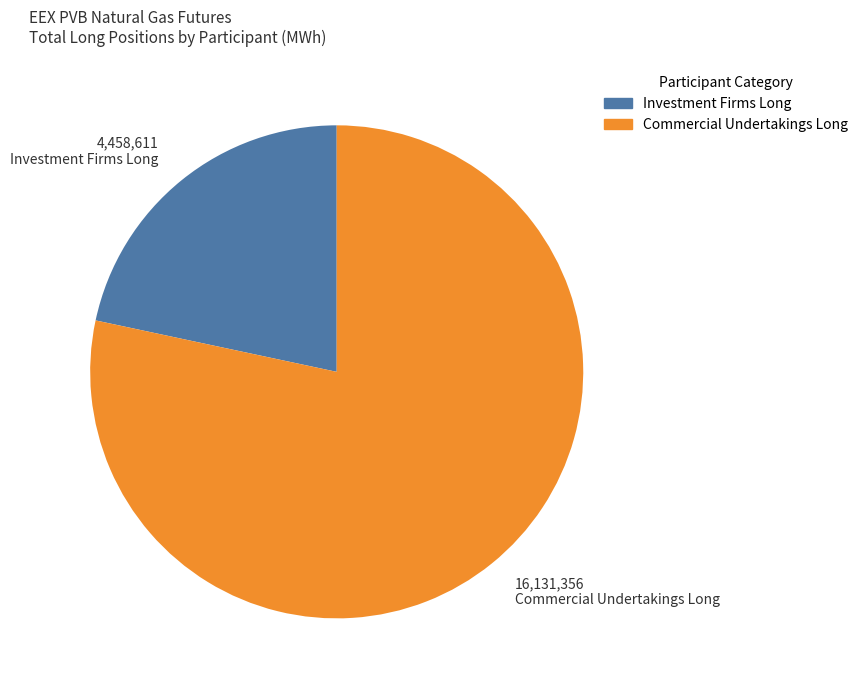

What is the majority slice?

Commercial Undertakings Long